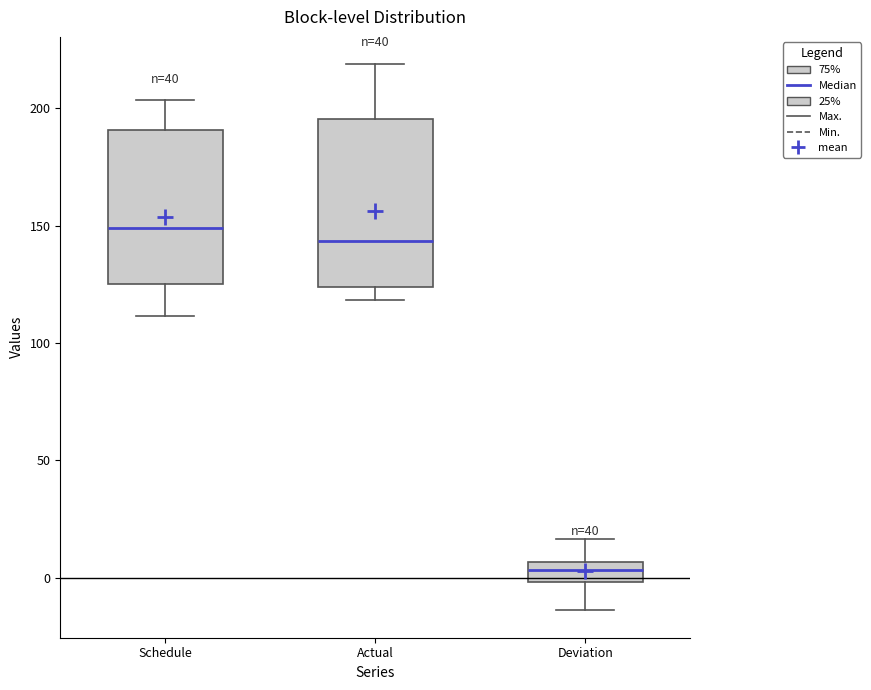

Which box is the tallest, from its lower edge to its upper edge?

Actual